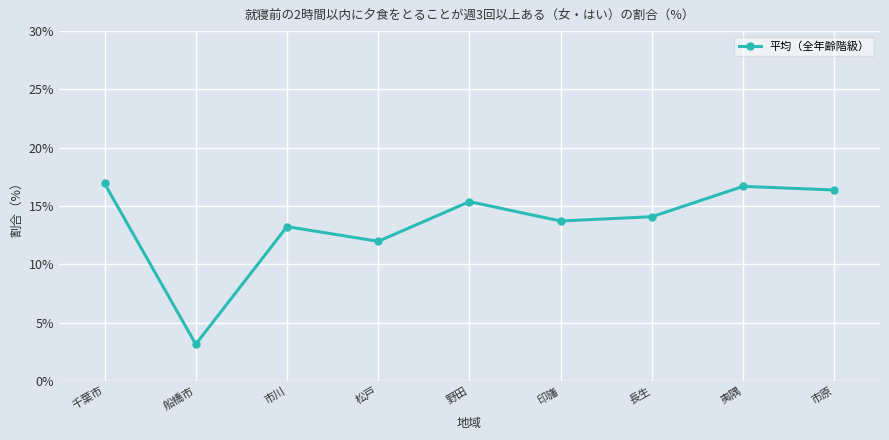

Reading left to right, list all the values displayed in this chart.

千葉市=16.9	船橋市=3.1	市川=13.2	松戸=12.0	野田=15.4	印旛=13.7	長生=14.1	夷隅=16.7	市原=16.4